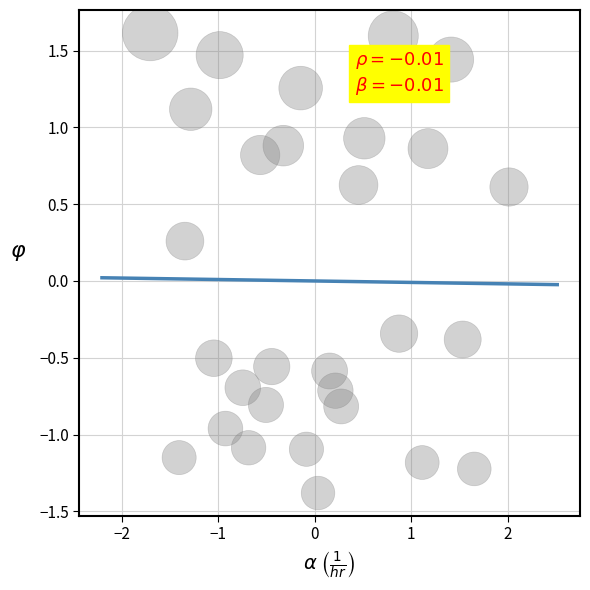

What is the range of X values (max minus min)?

3.7